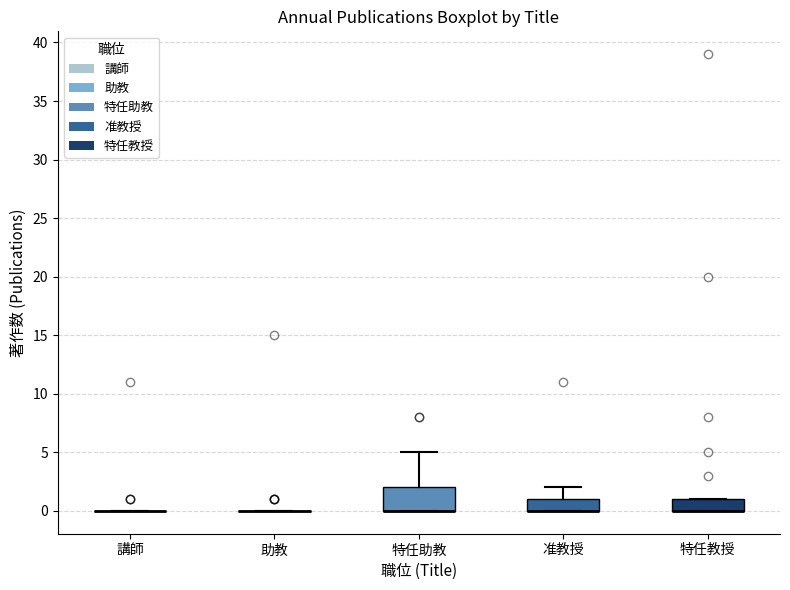

Where is the lower edge of the box for 特任教授 on the y-axis? The values are not printed on the chart, so give them approximately, as read against the axis.

0